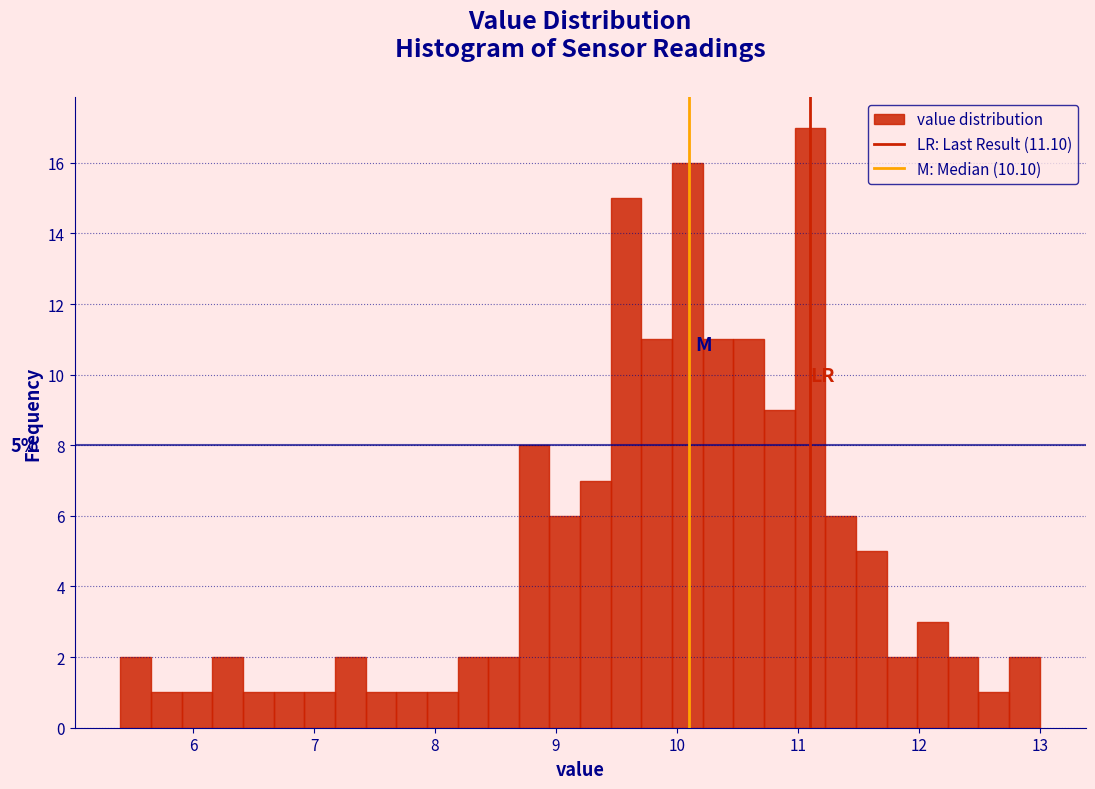

Read against the x-axis, roughly where is the centre of the tallest bar?

11.1